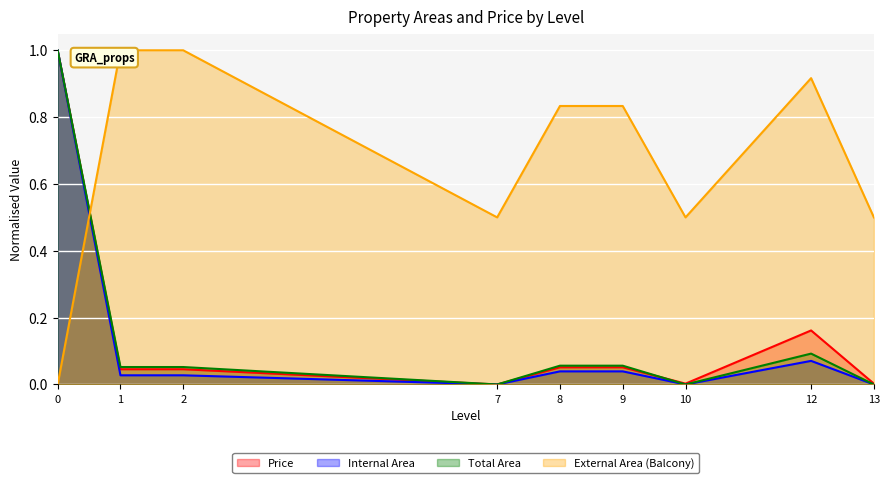

Rank the series by their maximum value, from lowest to highest.

Price, Internal Area, Total Area, External Area (Balcony)